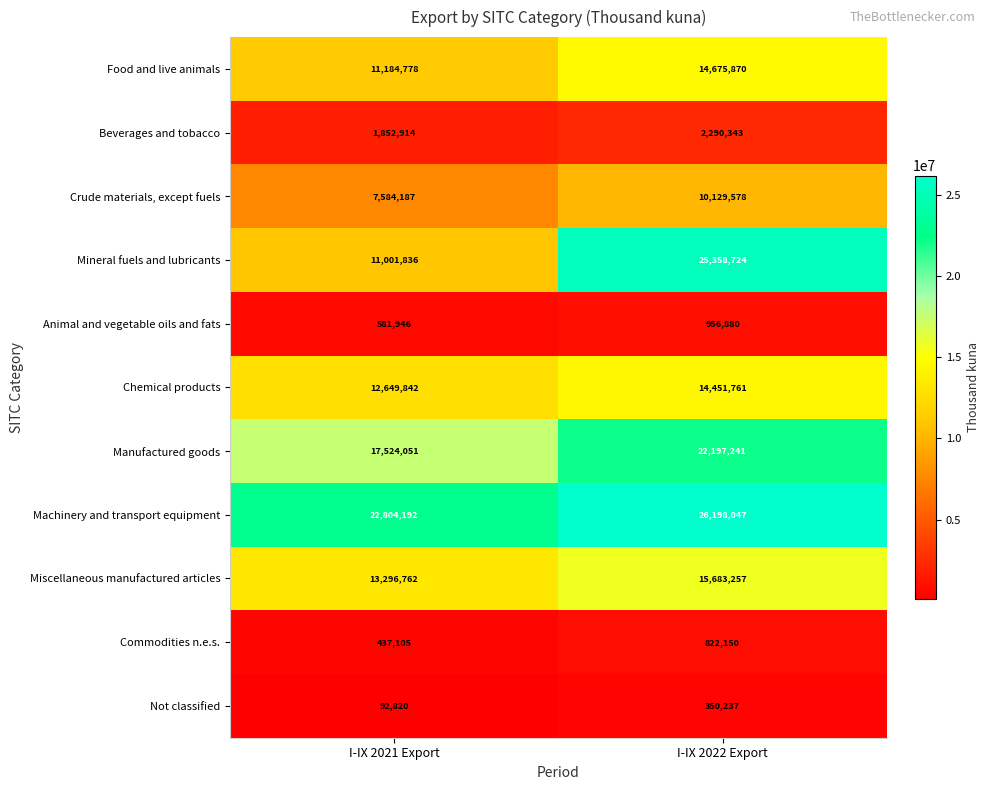

What is the difference between the maximum and minimum values in the Chemical products series?

1801919